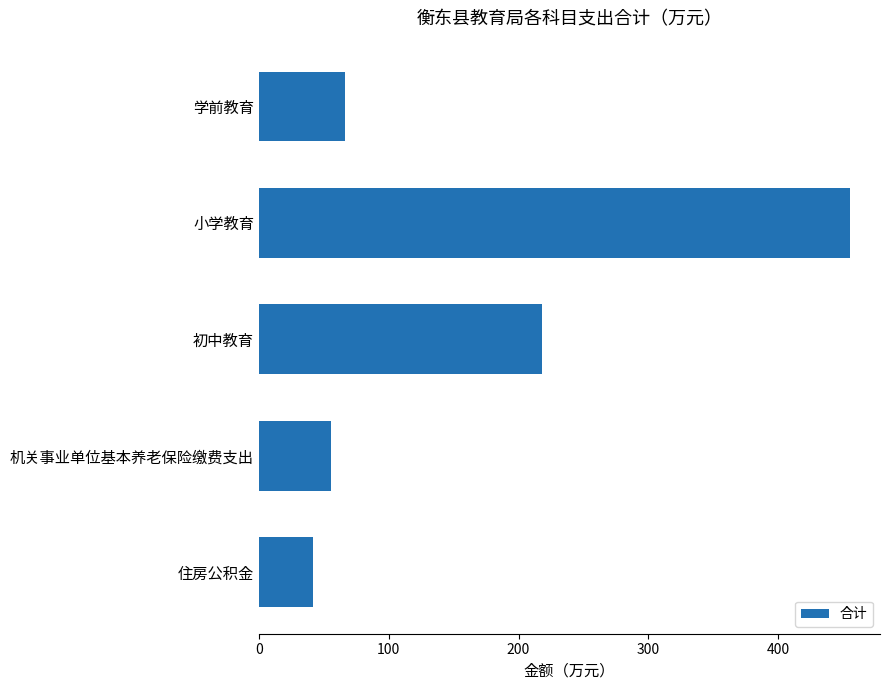

What is the label of the 4th bar from the top?

机关事业单位基本养老保险缴费支出